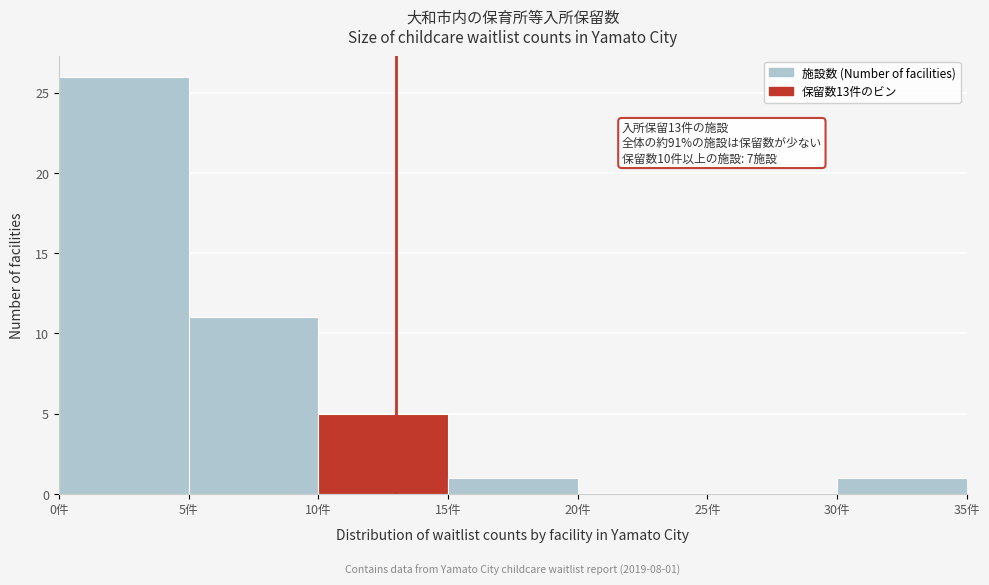

Which range on the x-axis has the tallest bar?

0 to 5